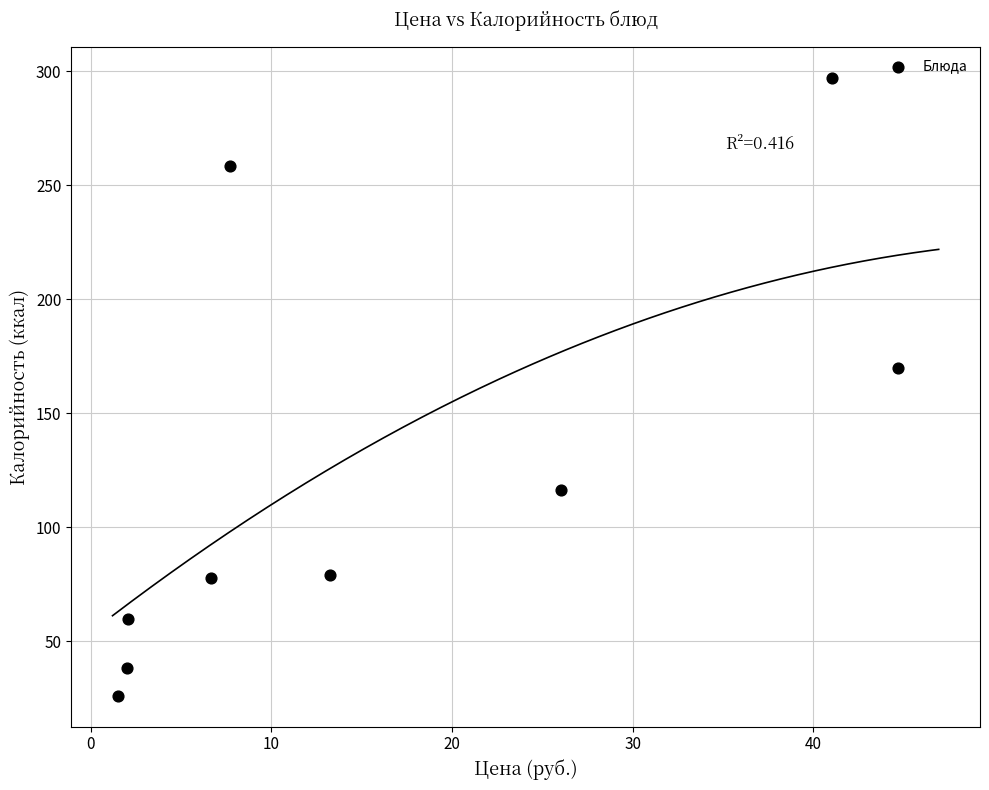

What is the average Y value?

124.7